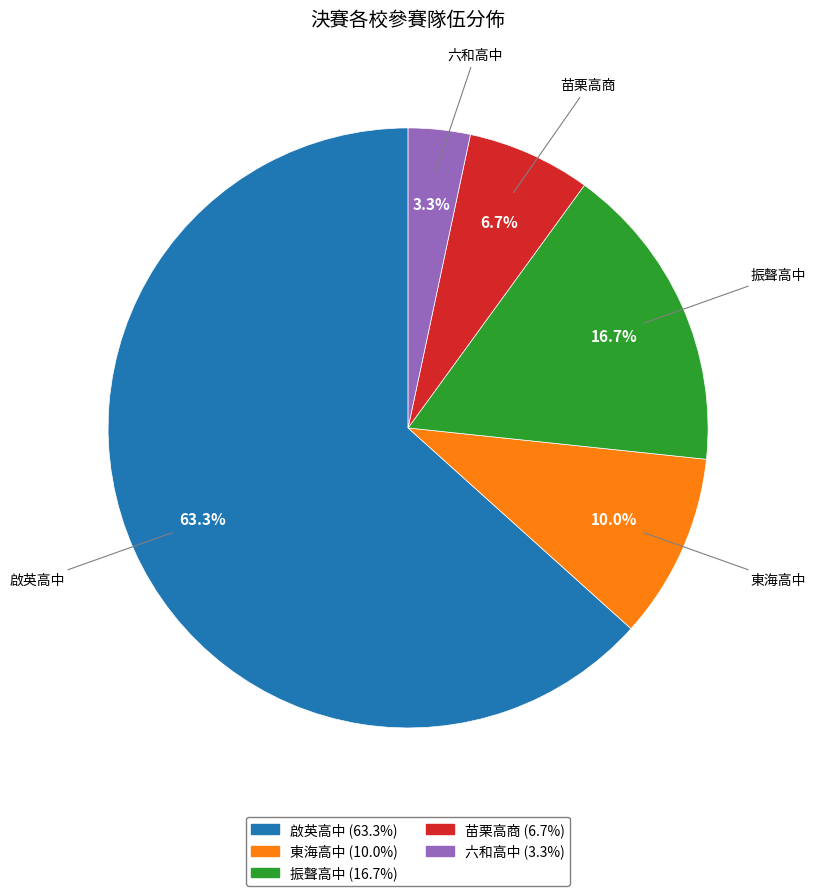

The 東海高中 slice represents 10% of the pie. True or false?

True